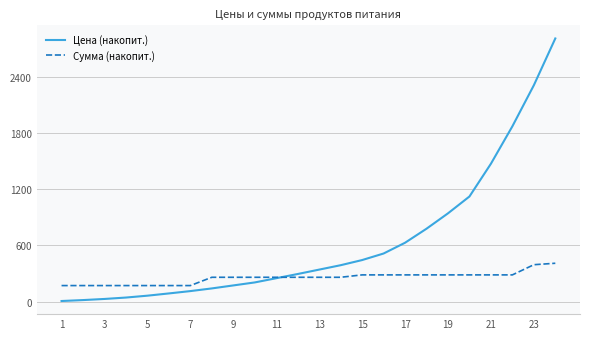

Which series has the largest total across all categories?

Цена (накопит.)